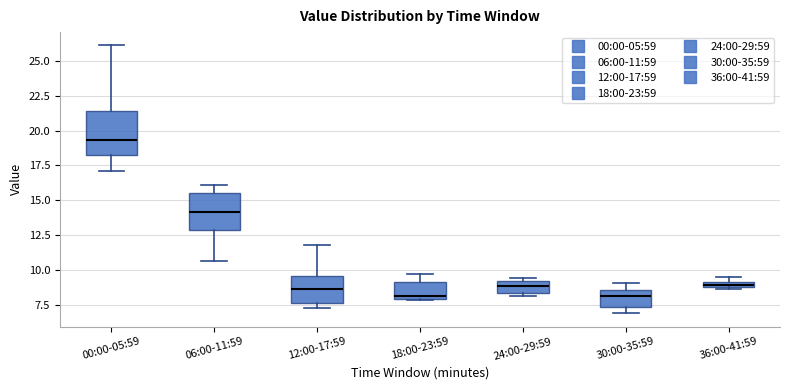

Where is the lower edge of the box for 30:00-35:59 on the y-axis? The values are not printed on the chart, so give them approximately, as read against the axis.

7.5